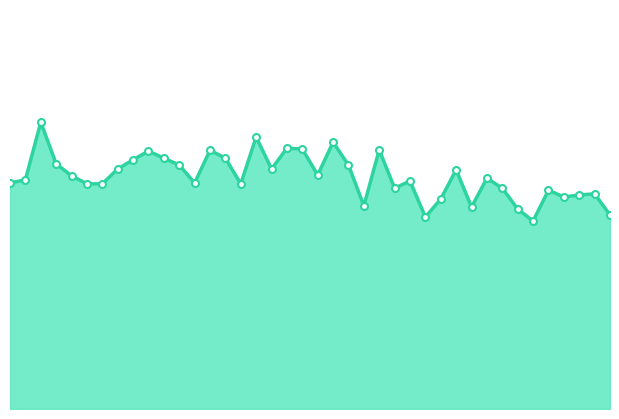

Where is the first local minimum?

00:29